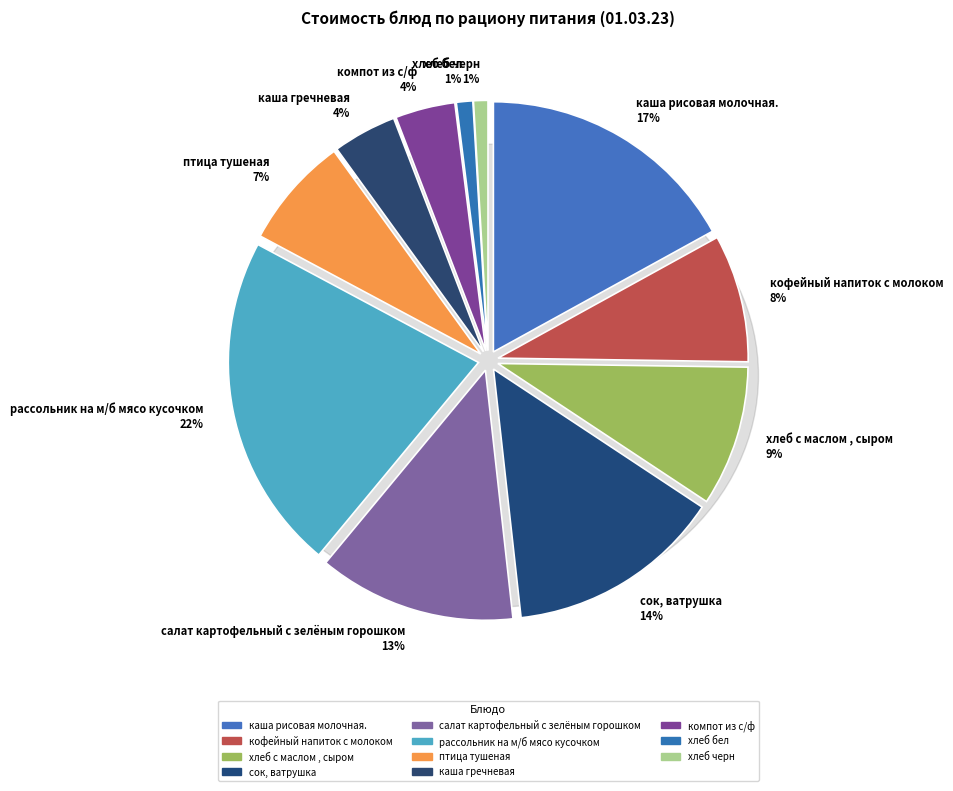

True or false: птица тушеная accounts for 7% of the total.

True